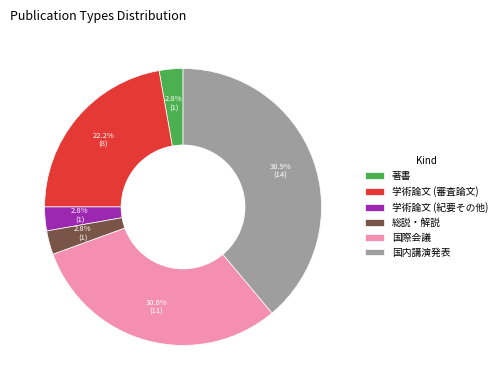

Is there a majority slice in this chart?

No